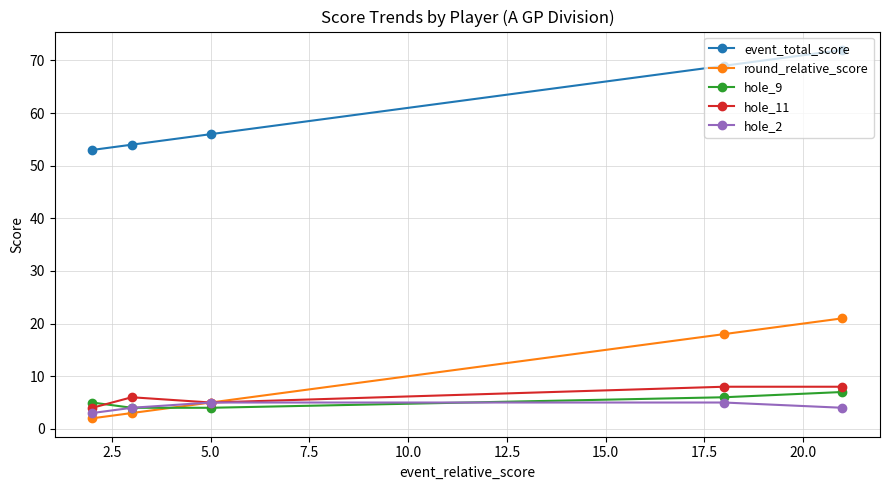

True or false: hole_9 and event_total_score cross at least once.

False